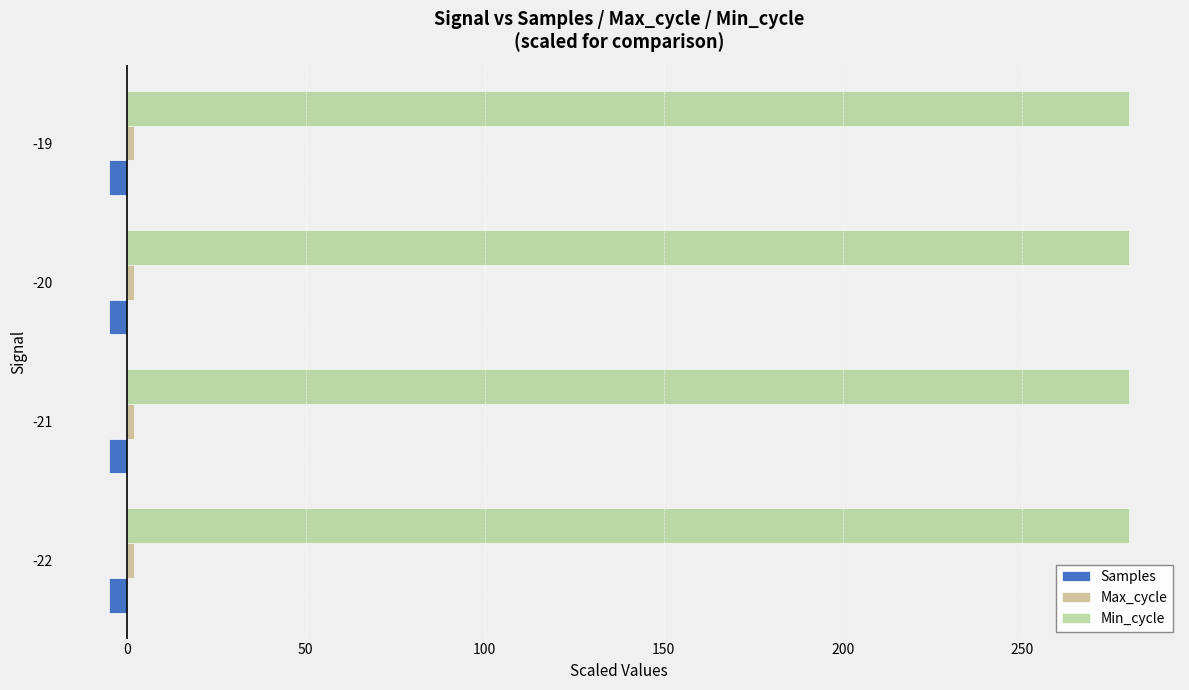

What is the average value of the Min_cycle series?

280.0